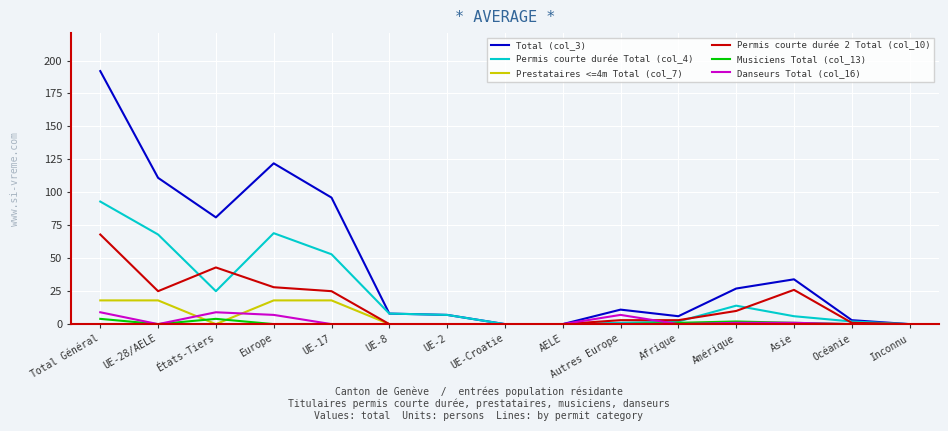

Which category has the highest value across all series?

Total Général